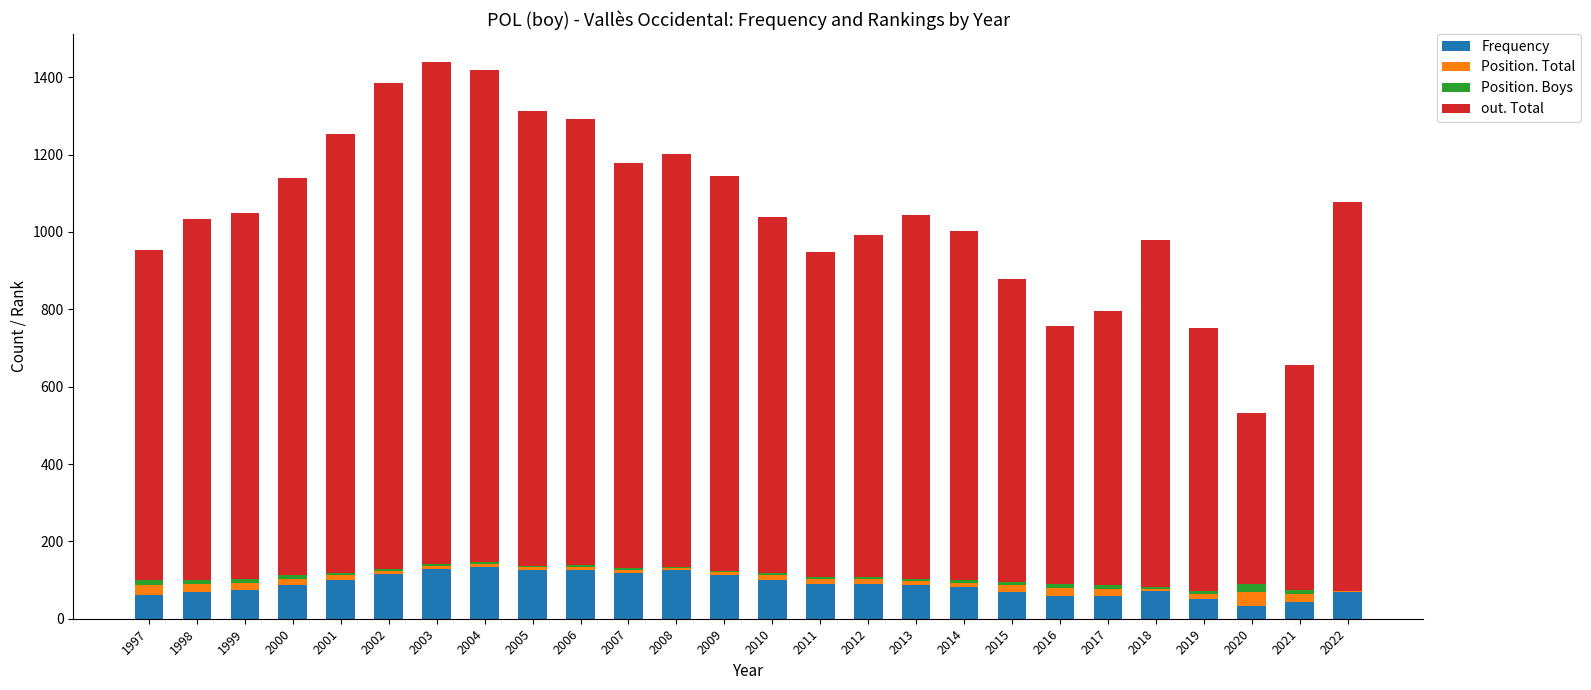

Does the chart contain stacked bars?

Yes